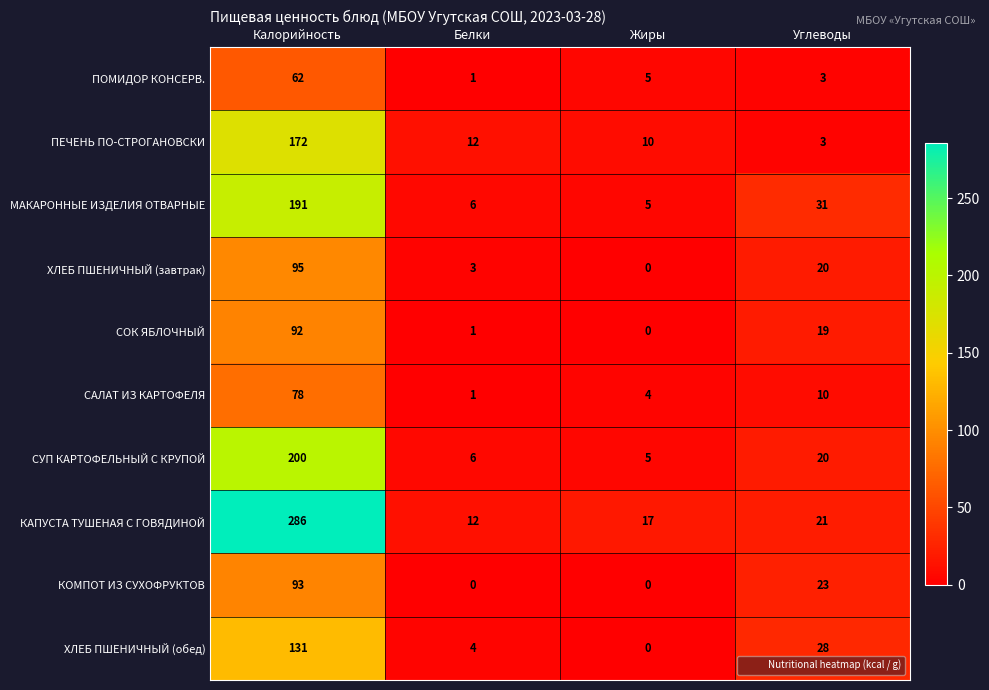

True or false: СОК ЯБЛОЧНЫЙ has a value of -42 at Жиры.

False